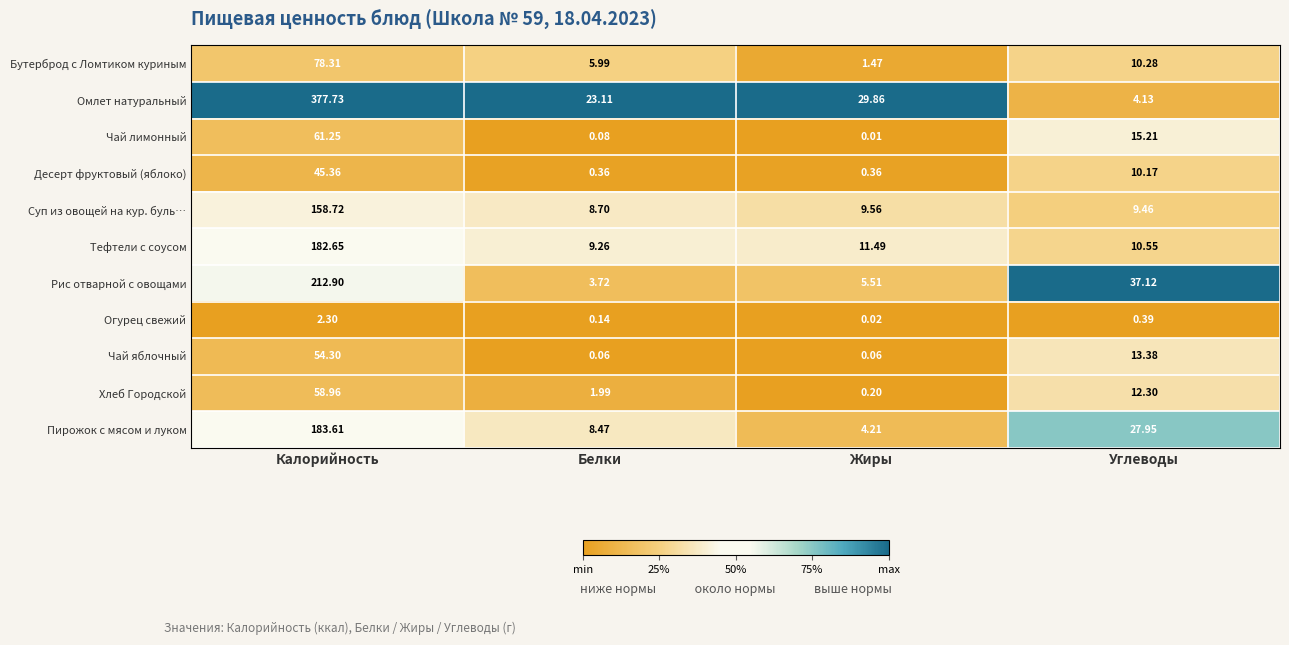

At which category is the sum across all series the highest?

Калорийность